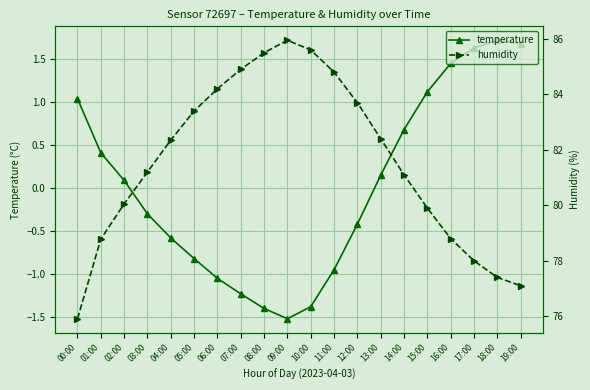

Is it true that temperature equals 1.0 at 00:00?

True